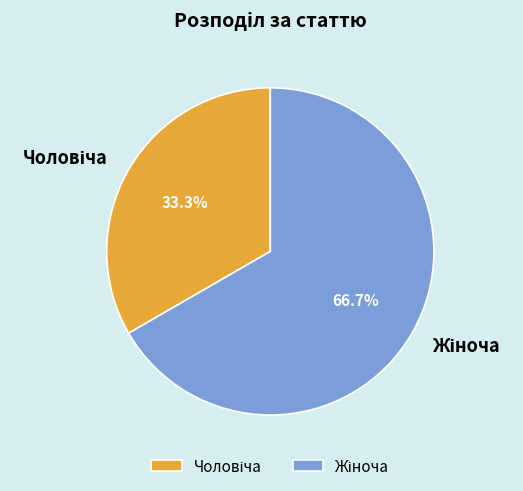

Does any single category account for the majority?

Yes